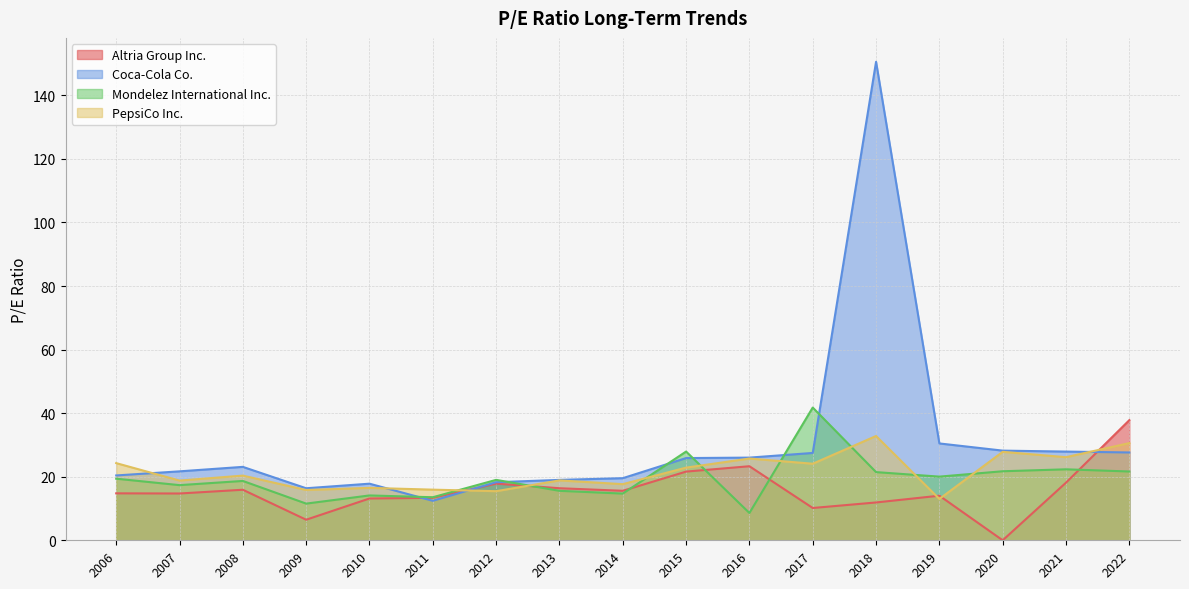

What is the approximate value of PepsiCo Inc. at 2016?

25.7